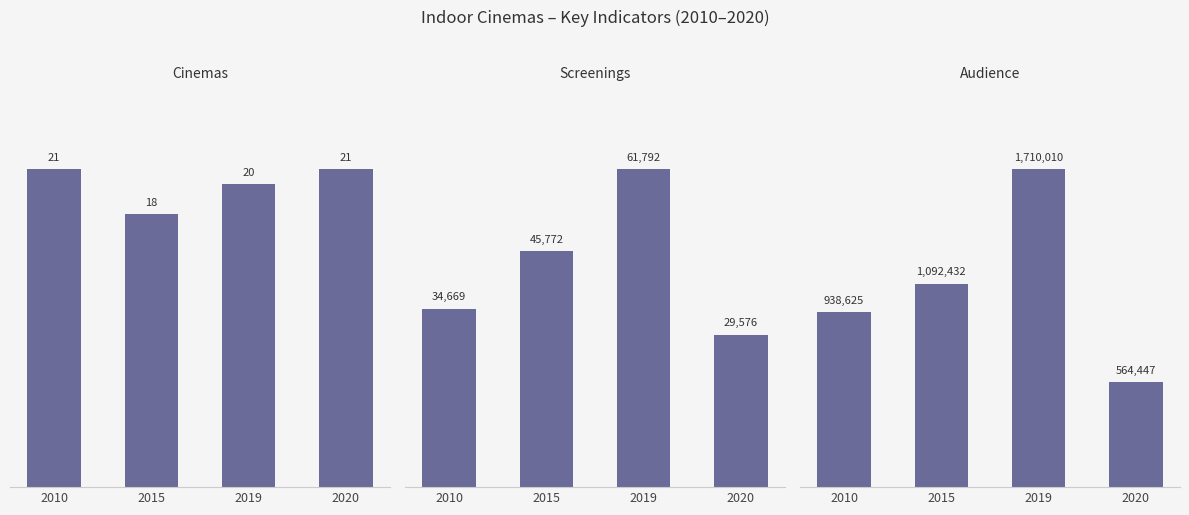

Reading left to right, list all the values displayed in this chart.

Cinemas: 21	18	20	21
Screenings: 34669	45772	61792	29576
Audience: 938625	1092432	1710010	564447